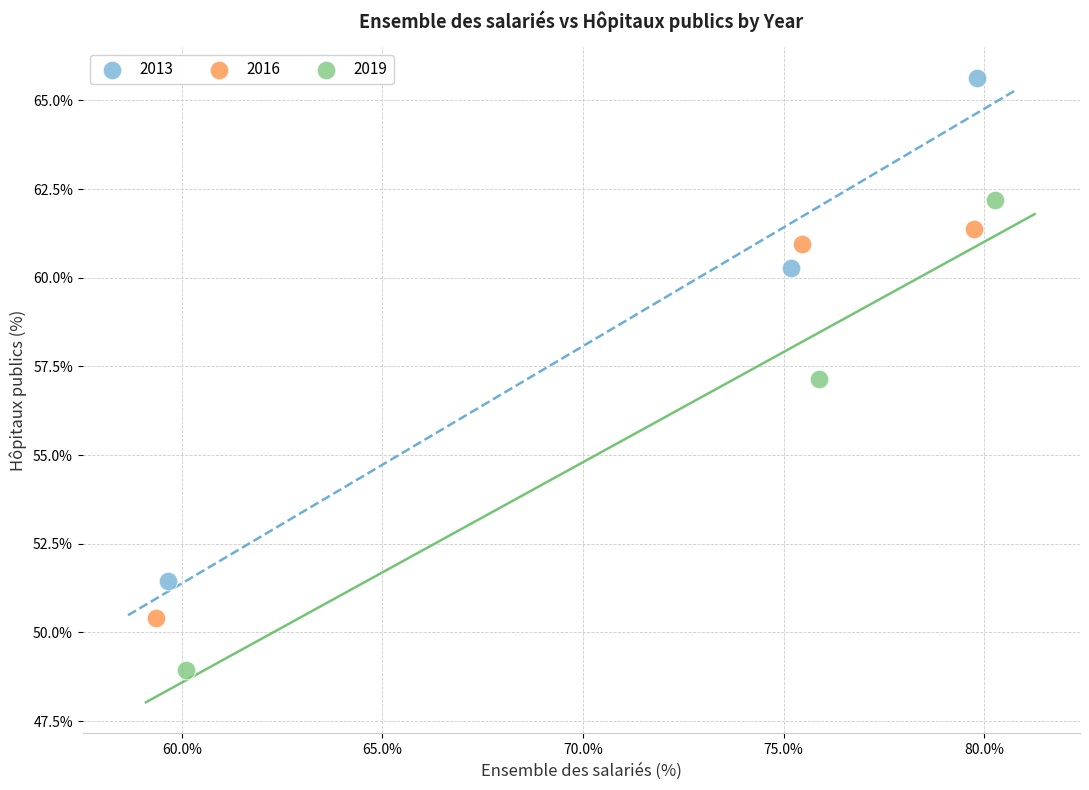

Which series contains the lowest Y value?

2019